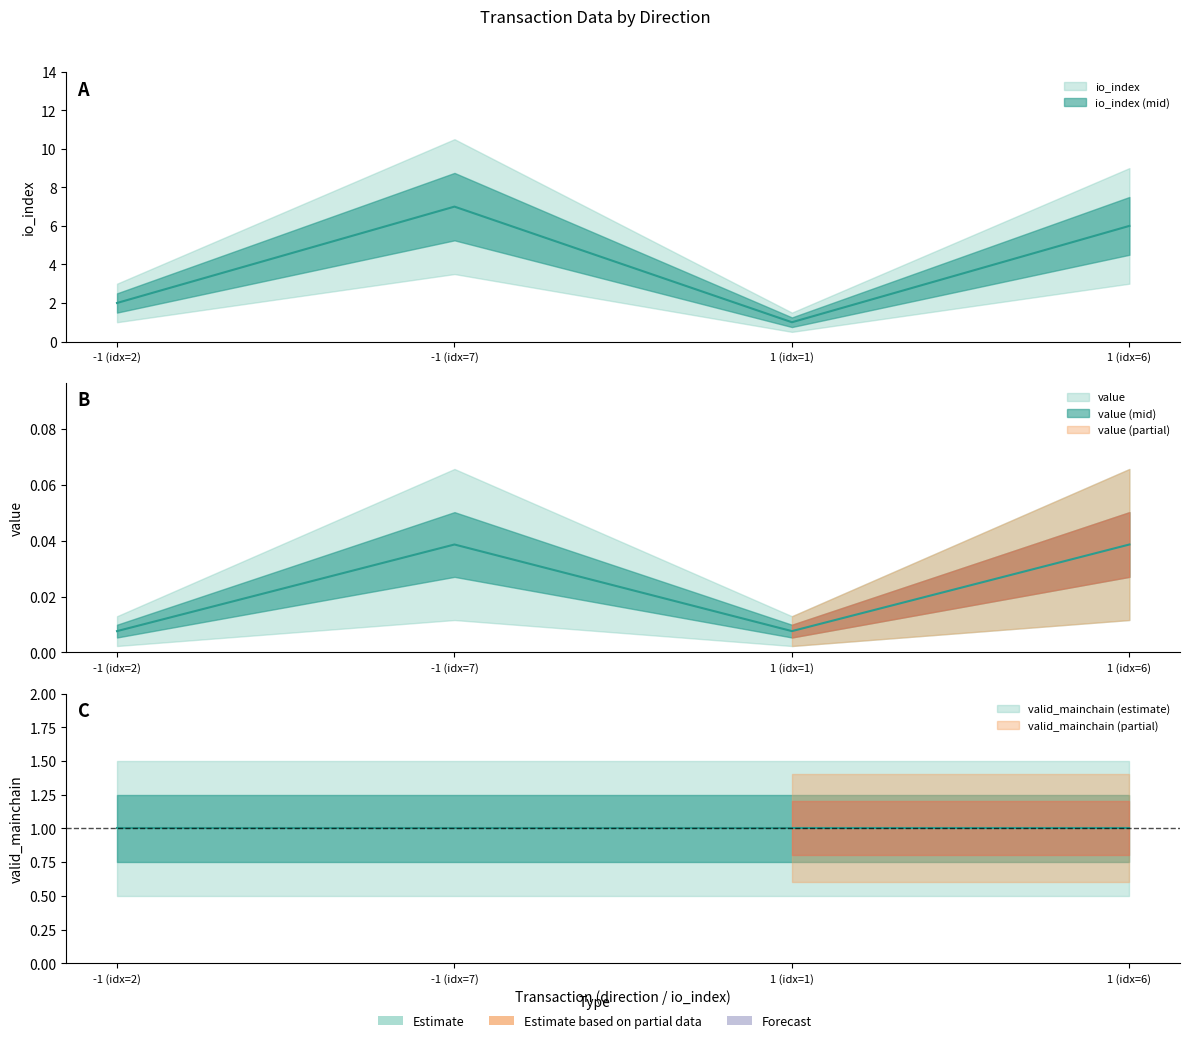

The io_index series shows 1.0 at 1 (idx=1). True or false?

True